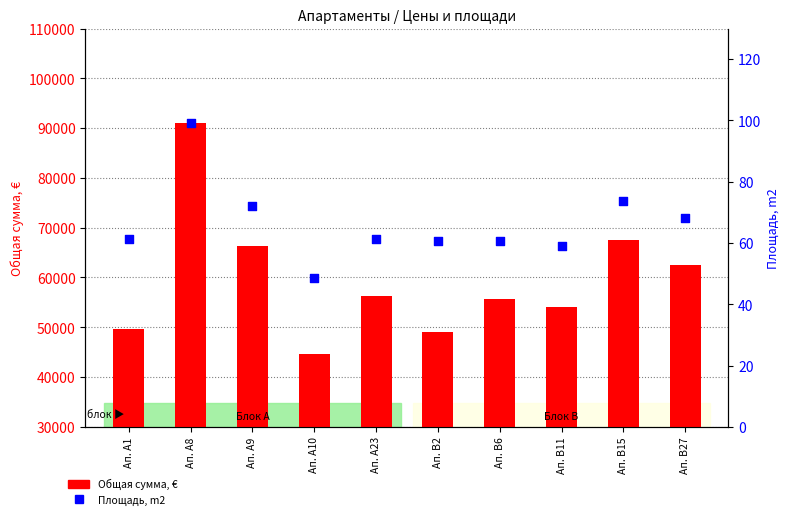

What is the total value across all series at Ап. A10?

44743.7